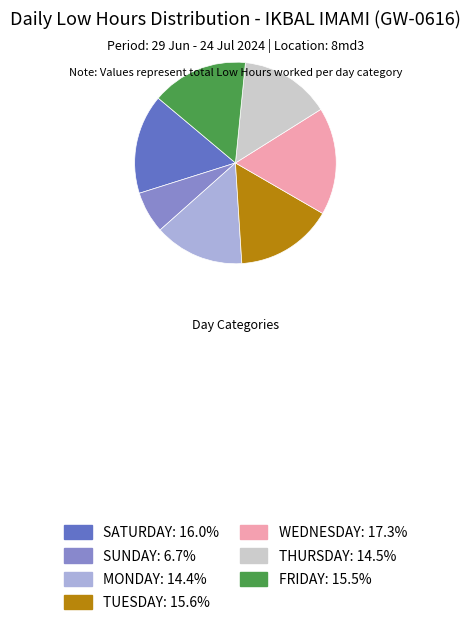

Is there any slice that represents more than half of the pie?

No